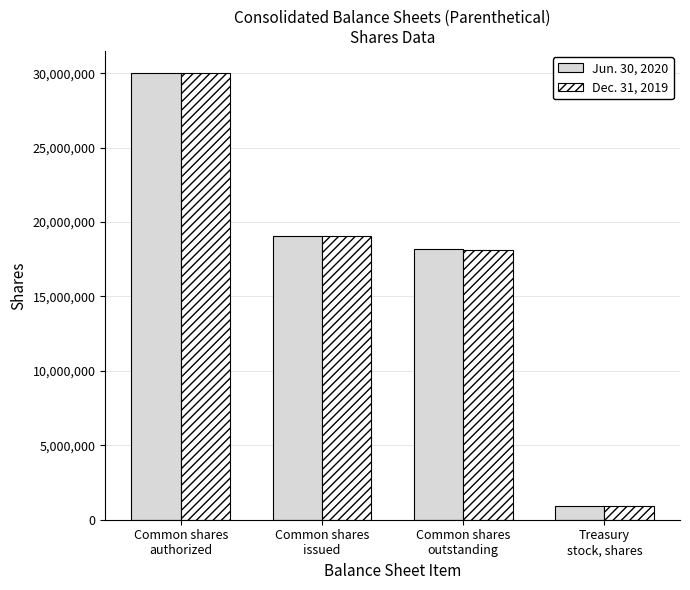

What is the value of the Jun. 30, 2020 bar at the 3rd from the left?

18189562